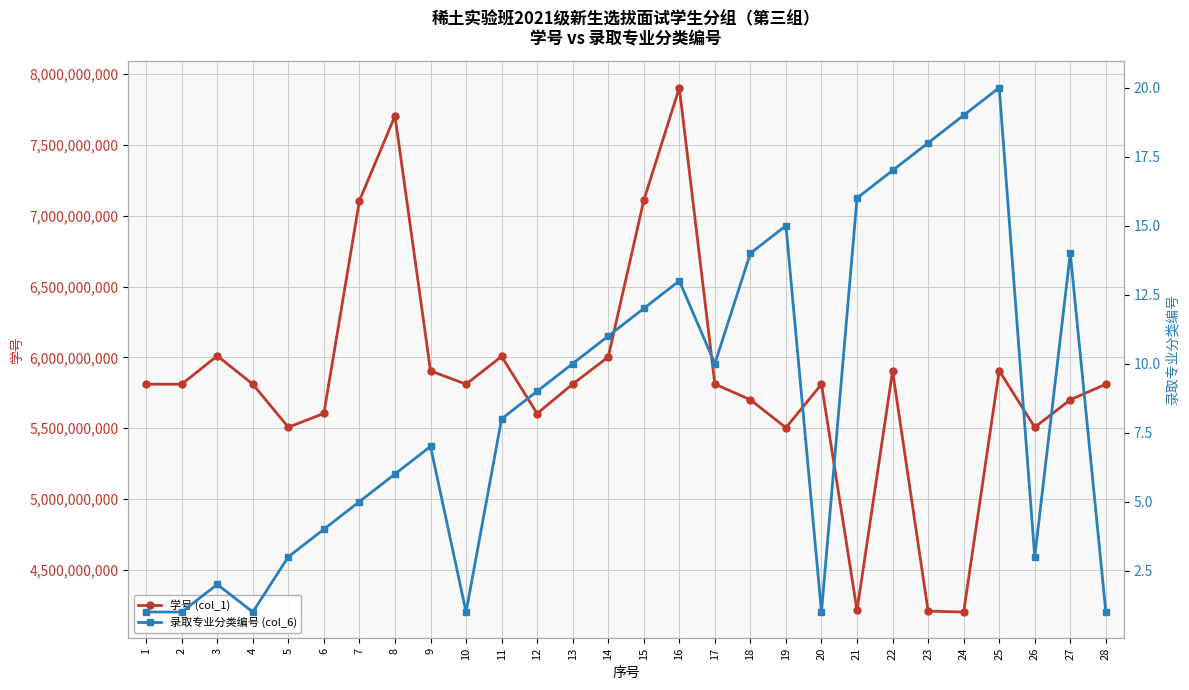

True or false: 学号 (col_1) and 录取专业分类编号 (col_6) cross at least once.

False